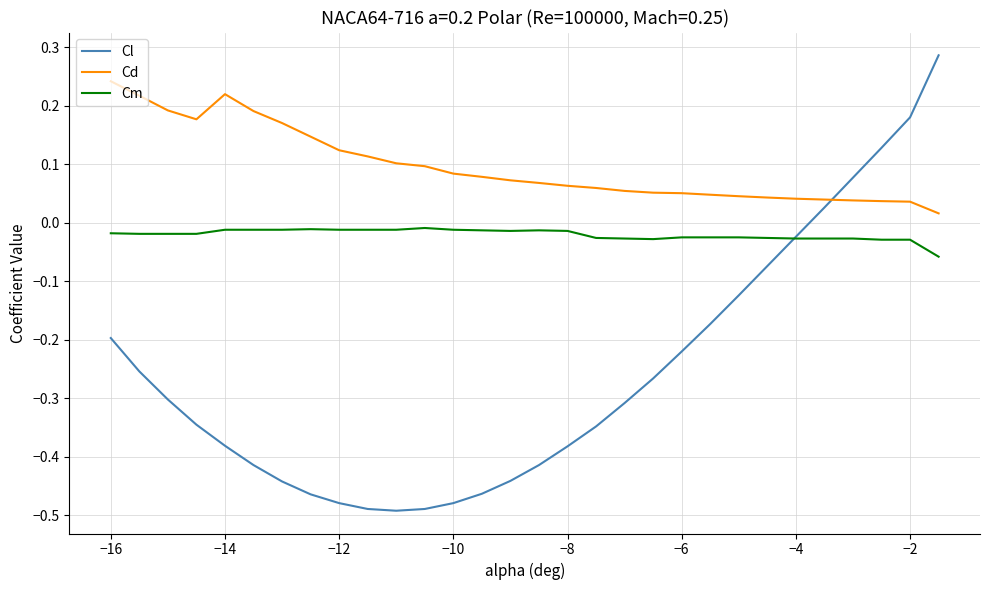

Rank the series by their average value, from lowest to highest.

Cl, Cm, Cd